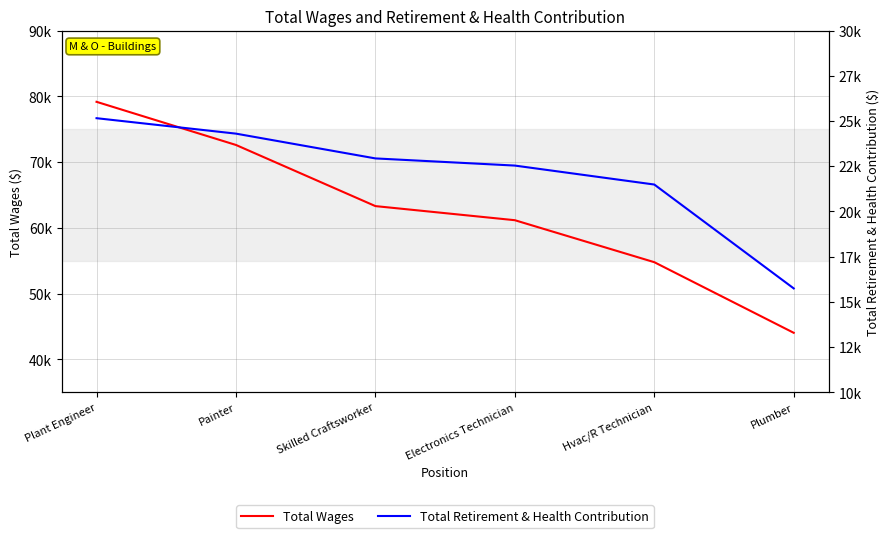

What position from the right is Hvac/R Technician?

2